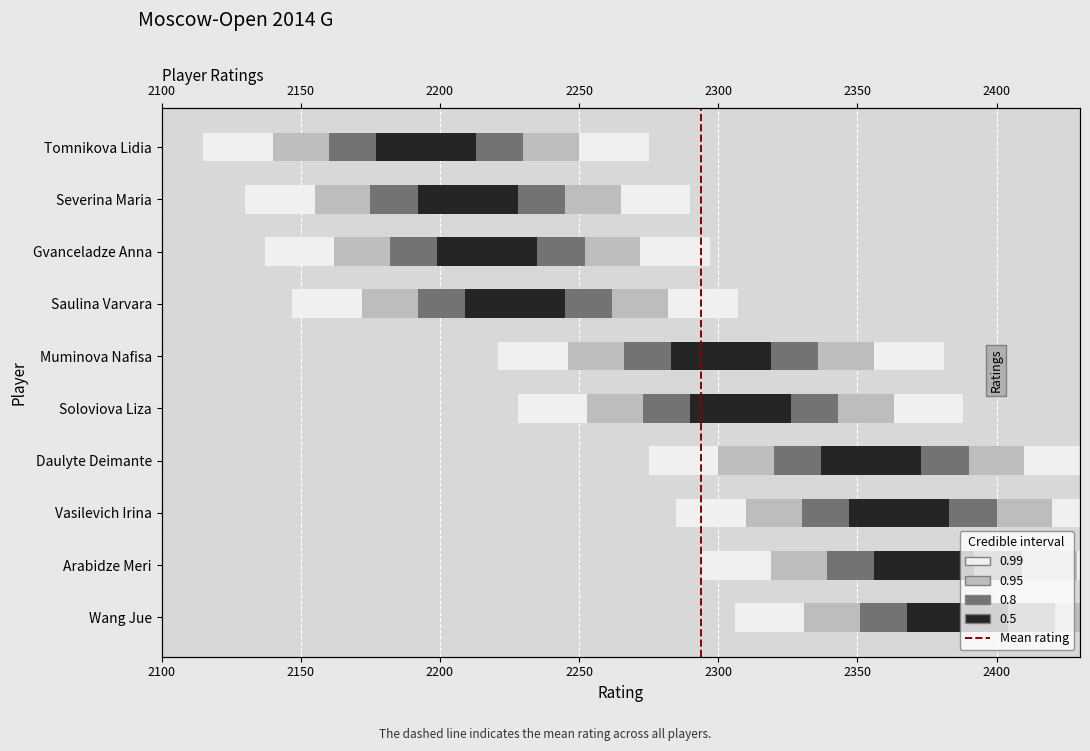

True or false: the data shows 0 at 2150.

False